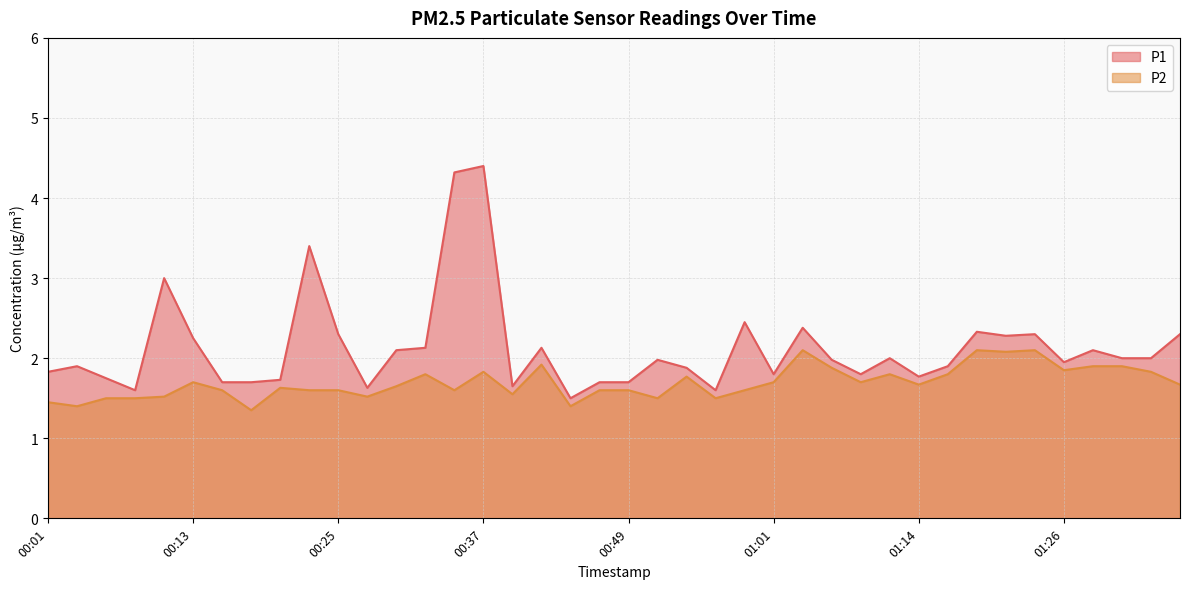

True or false: P2 and P1 intersect in this chart.

False